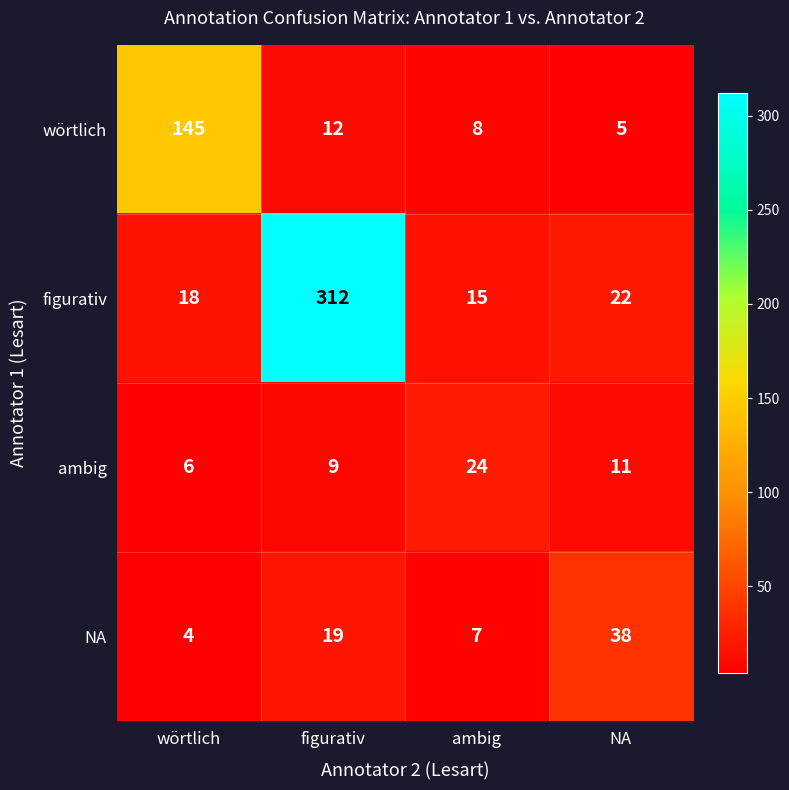

At which category is the sum across all series the highest?

figurativ